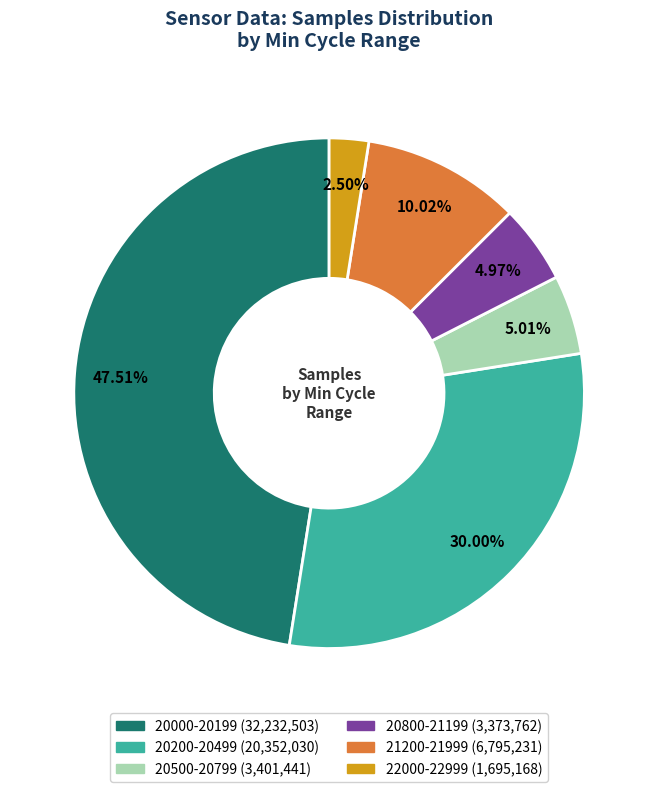

Is there any slice that represents more than half of the pie?

No